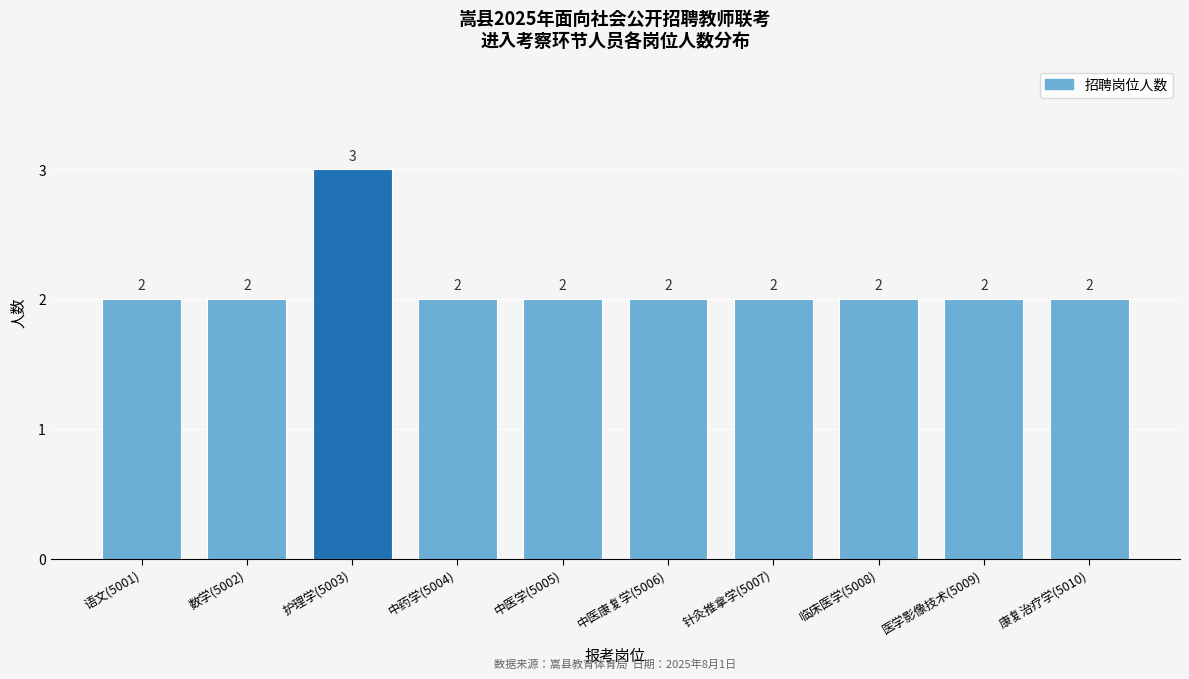

Reading left to right, list all the values displayed in this chart.

语文(5001)=2	数学(5002)=2	护理学(5003)=3	中药学(5004)=2	中医学(5005)=2	中医康复学(5006)=2	针灸推拿学(5007)=2	临床医学(5008)=2	医学影像技术(5009)=2	康复治疗学(5010)=2